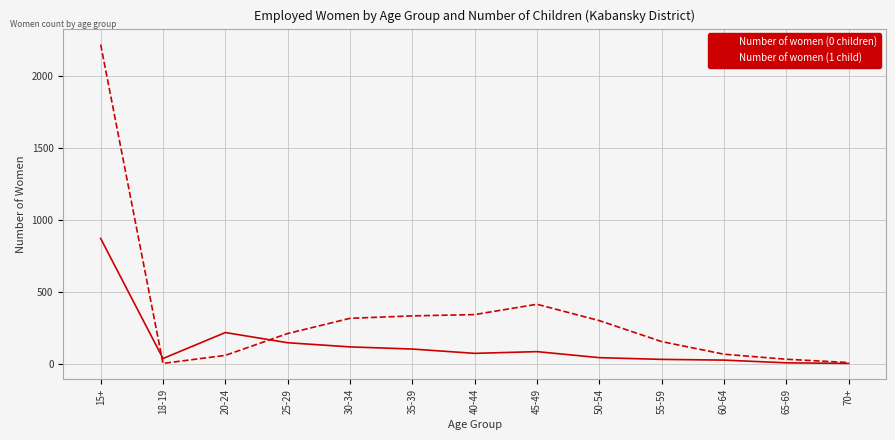

Which series has the largest range (max minus min)?

Number of women (1 child)